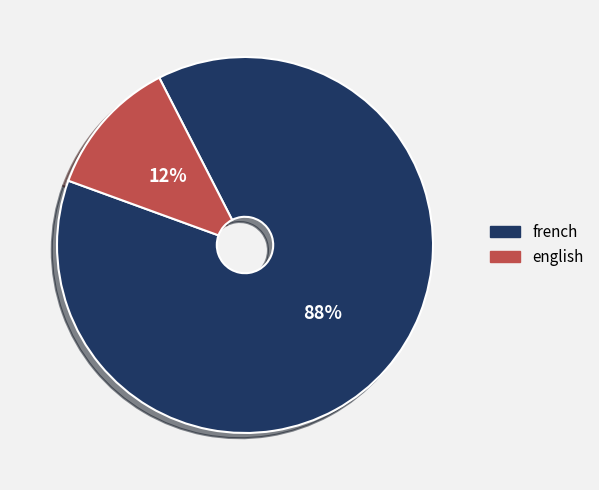

Combined, do french and english account for over 50%?

Yes